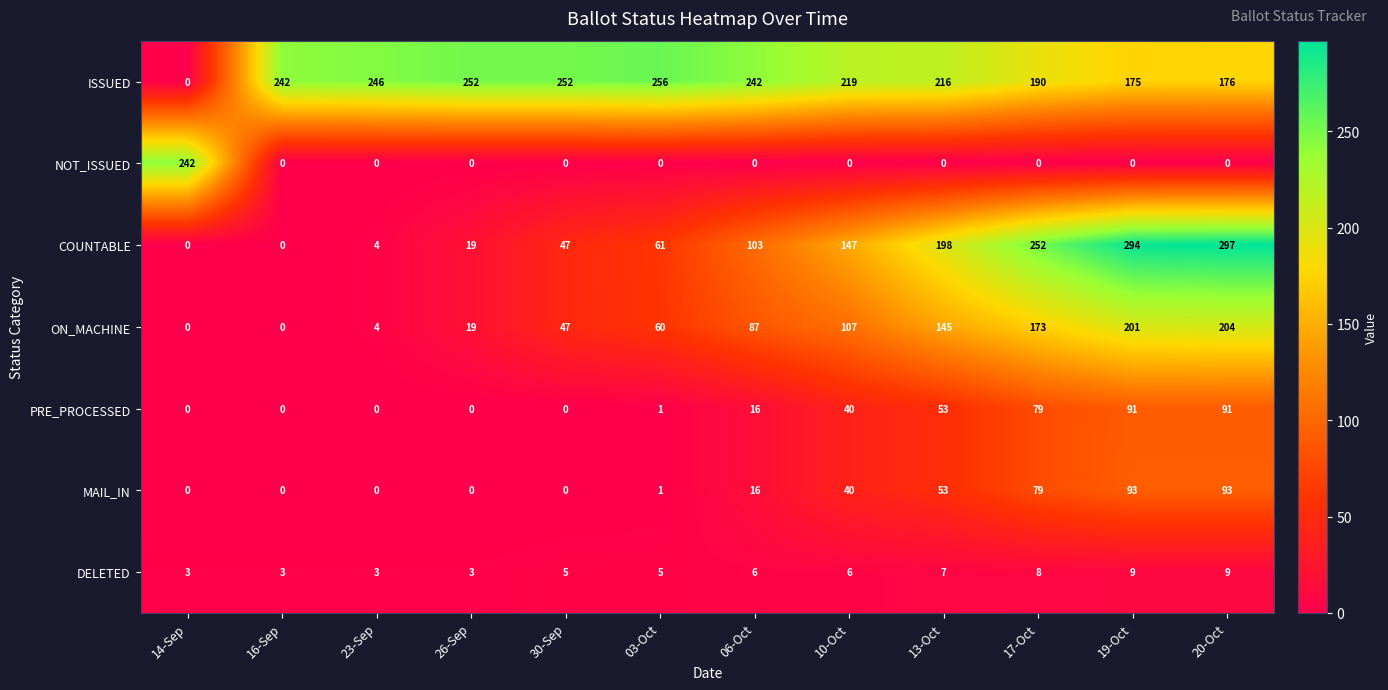

What is the maximum value shown in the chart?

297